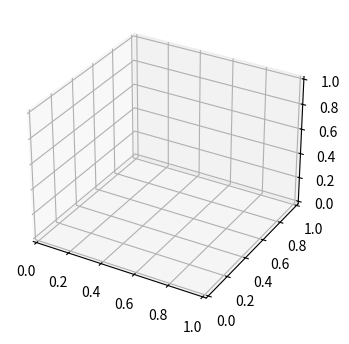

The Residence Bells Terrace slice represents 28% of the pie. True or false?

False